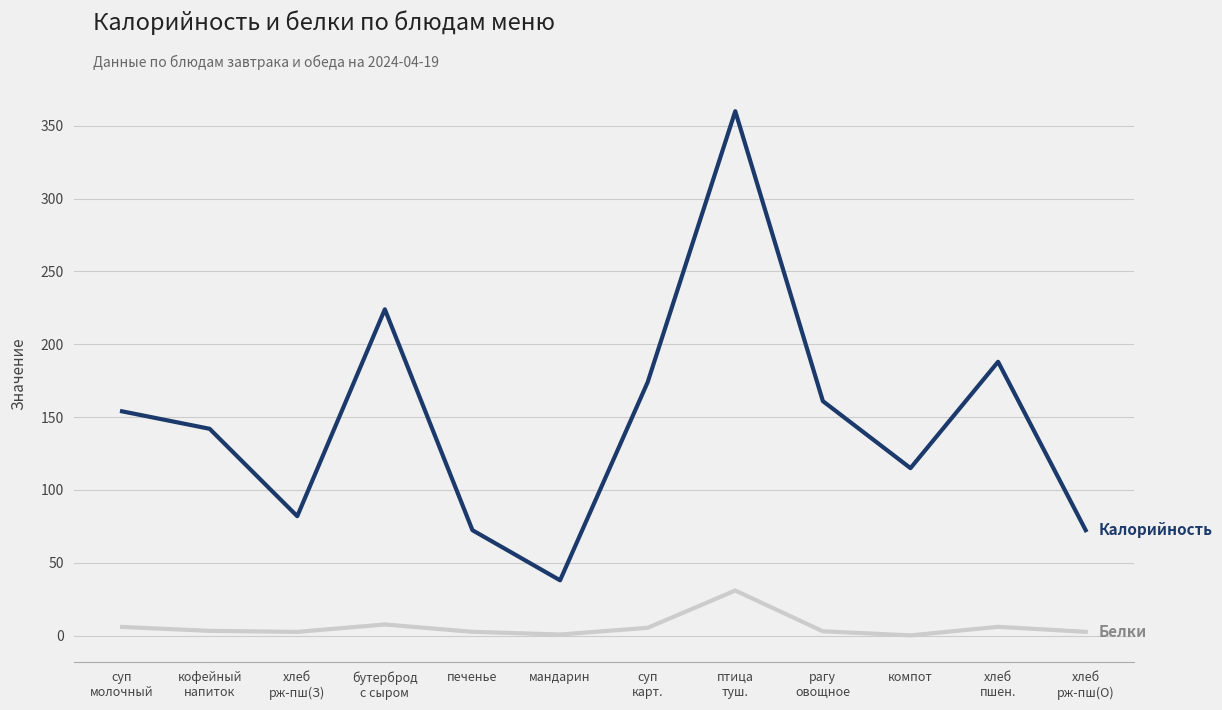

What is the greatest value displayed?

360.0